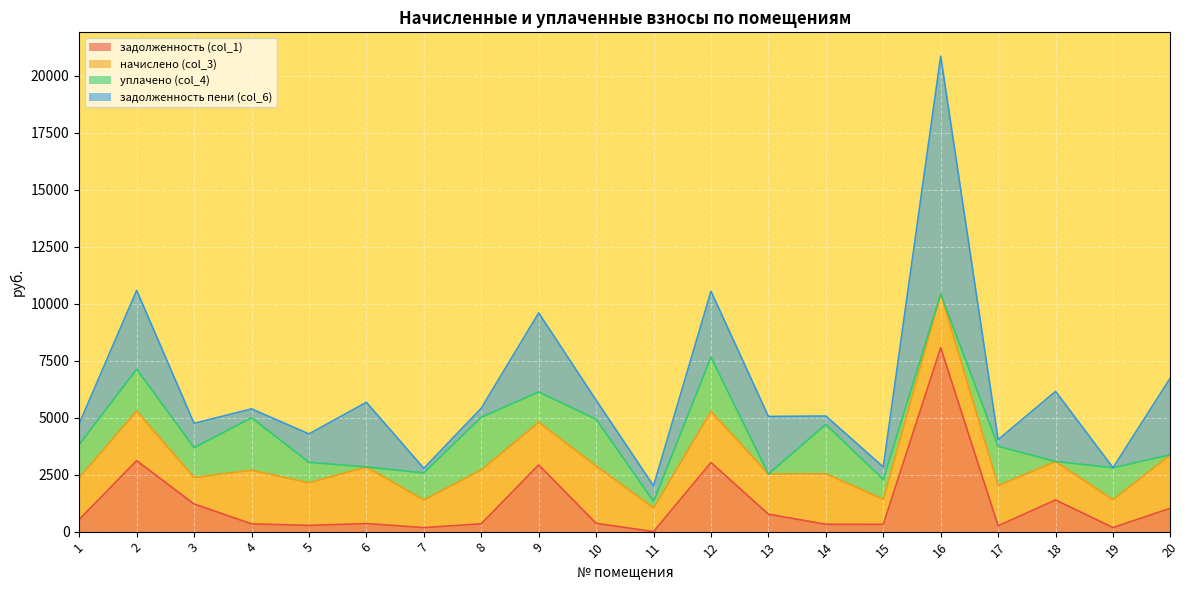

Where does the задолженность пени (col_6) series first go above 1068?

2